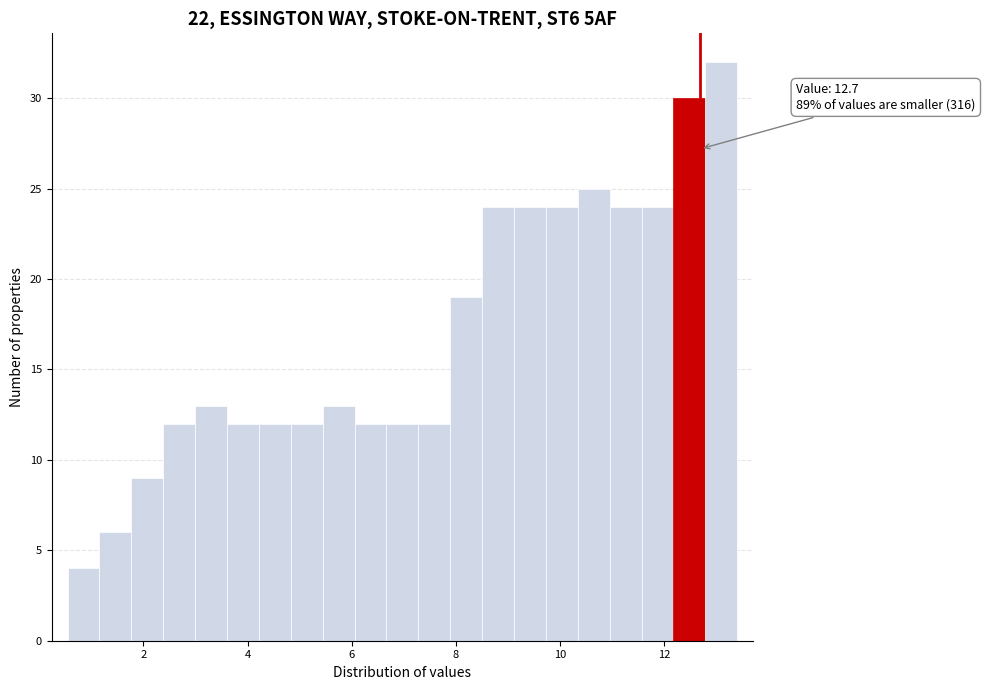

Read against the x-axis, roughly where is the centre of the tallest bar?

13.2